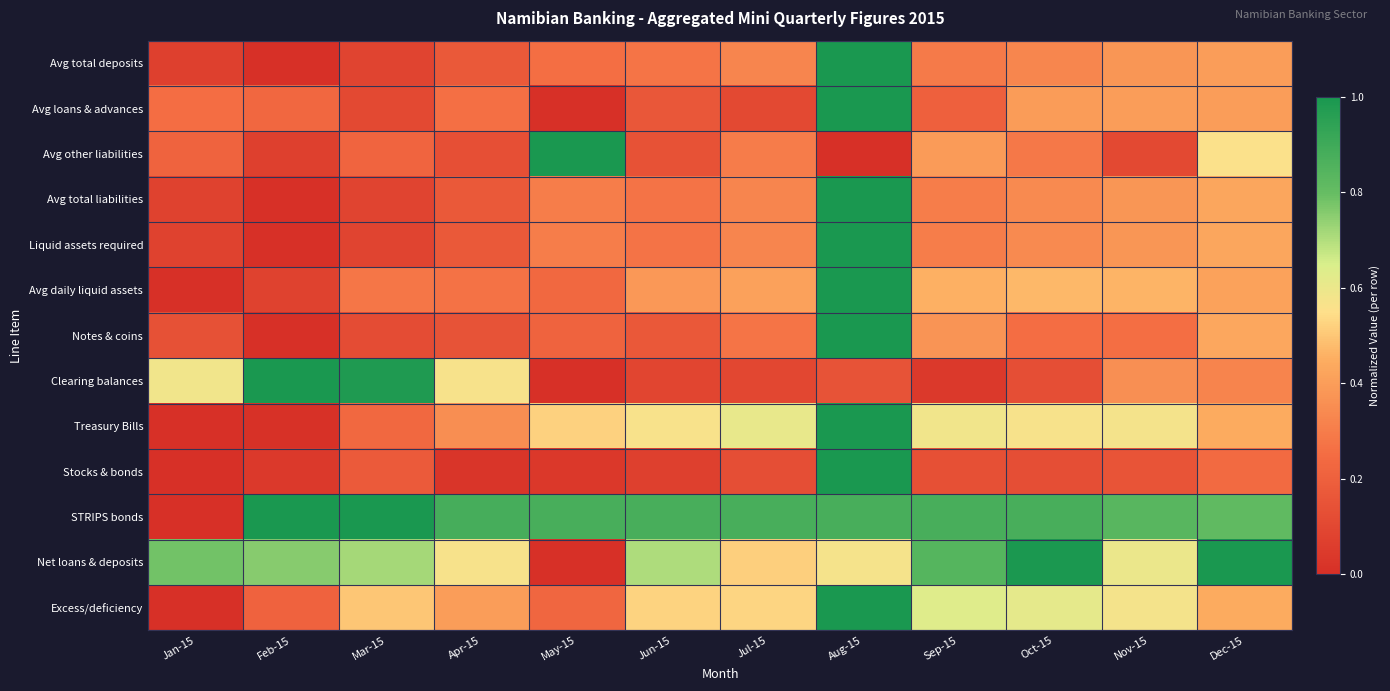

Between Feb-15 and Nov-15, which is larger?

Nov-15